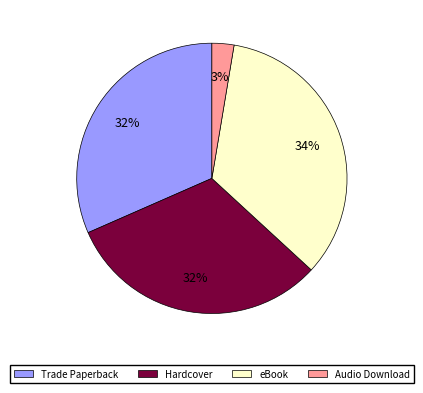

To the nearest percent, what is the average slice percentage?

25%